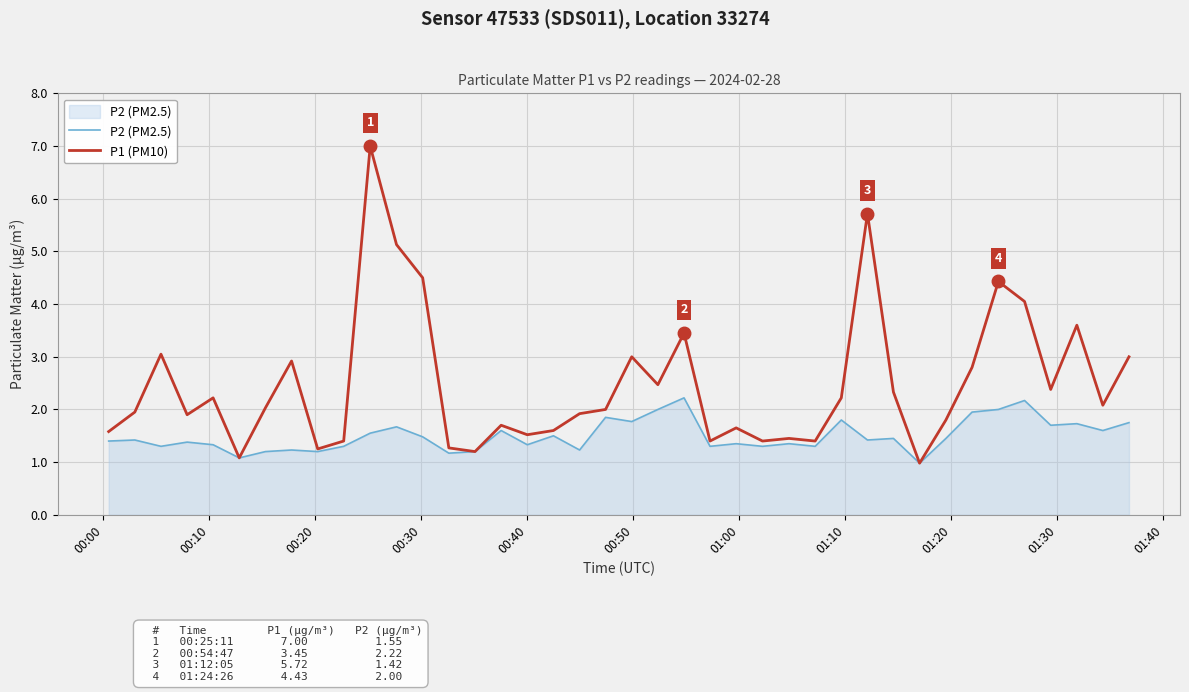

Which series has the largest total across all categories?

P1 (PM10)